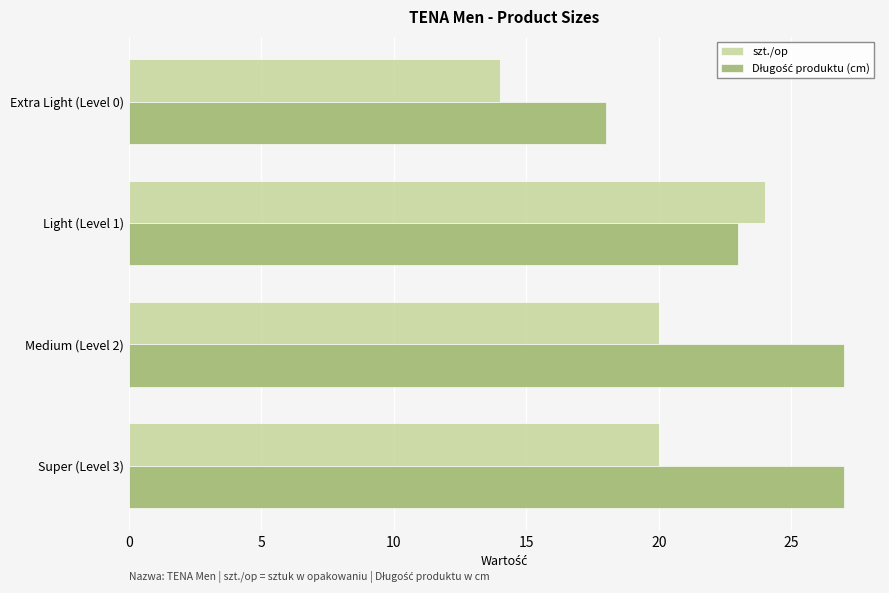

Between Extra Light (Level 0) and Light (Level 1), which series saw the biggest shift?

szt./op